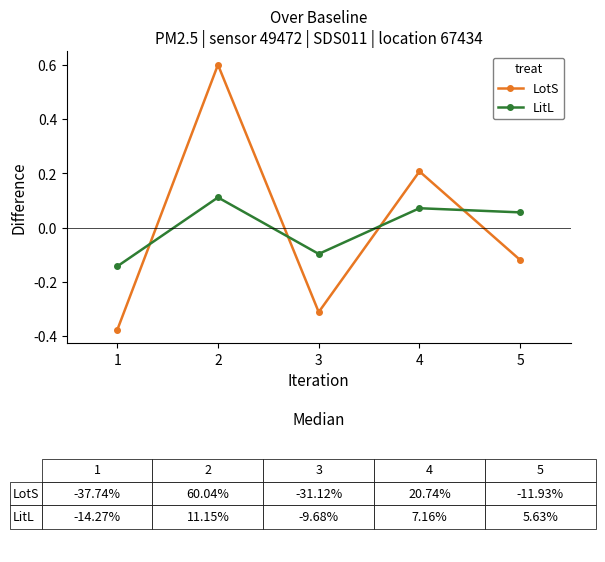

Which series has the largest range (max minus min)?

LotS